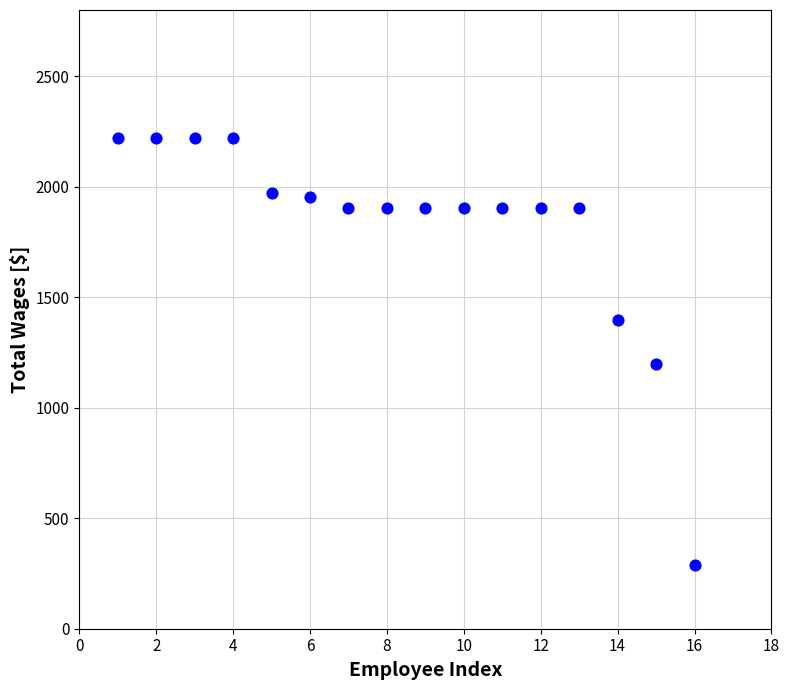

What is the range of X values (max minus min)?

15